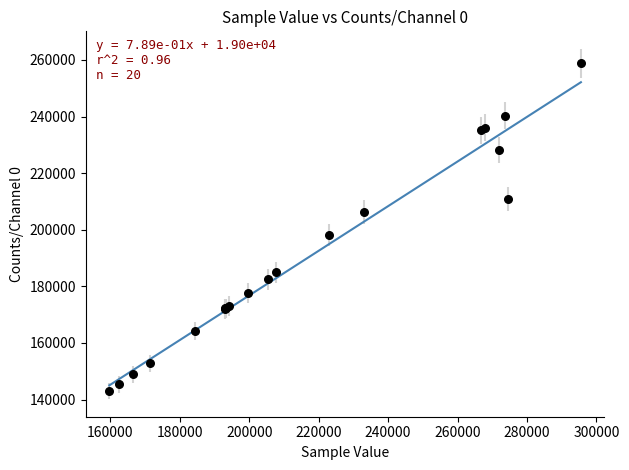

What Y value in the scatter plot is closest to 200864?

198229